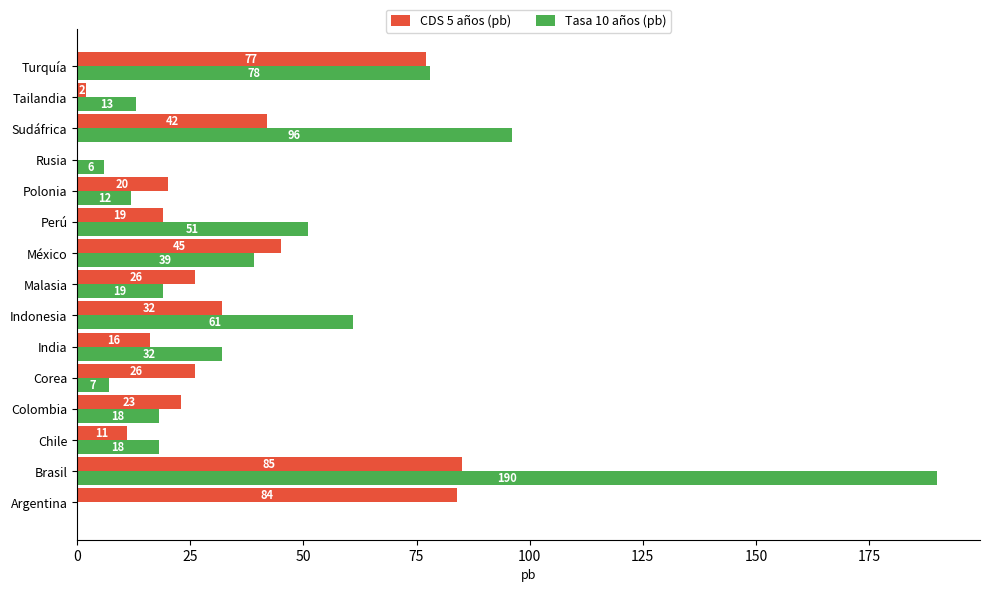

The value of Tasa 10 años (pb) at Argentina is 0. True or false?

True